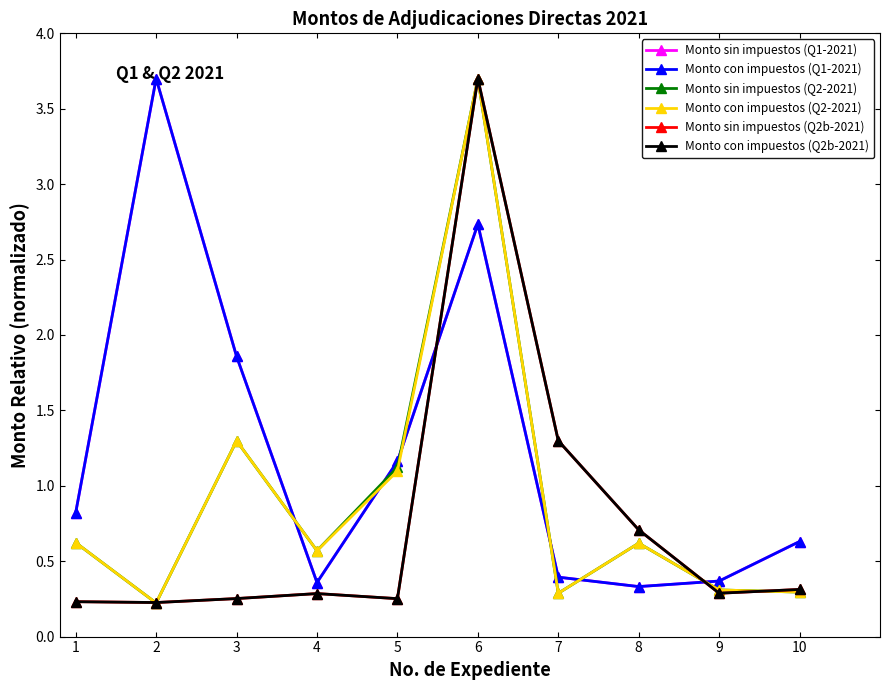

What is the lowest value of the Monto con impuestos (Q2-2021) series?

0.2